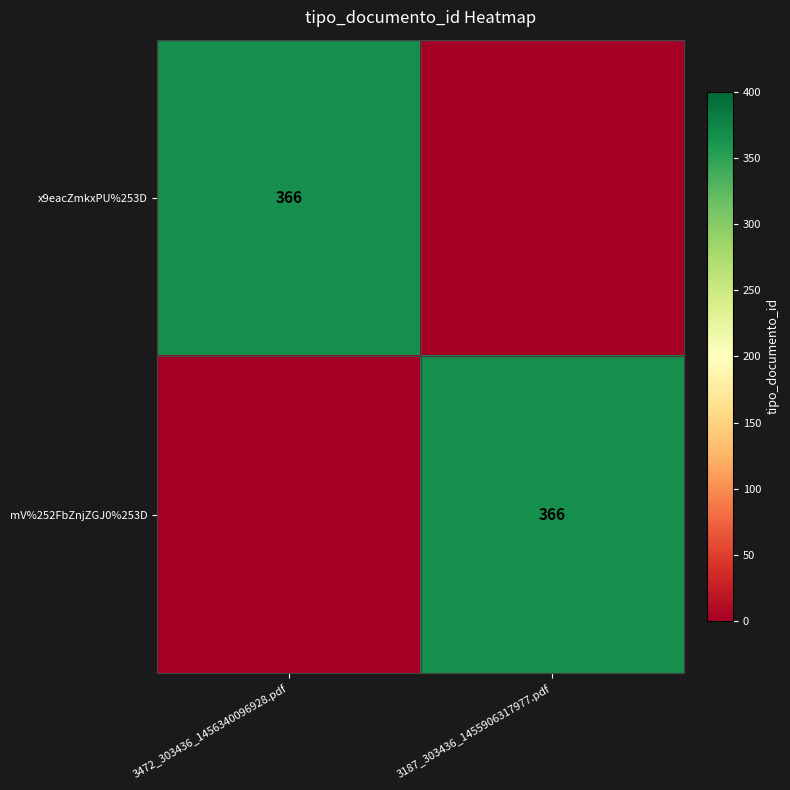

Is it true that x9eacZmkxPU%253D equals 366 at 3472_303436_1456340096928.pdf?

True